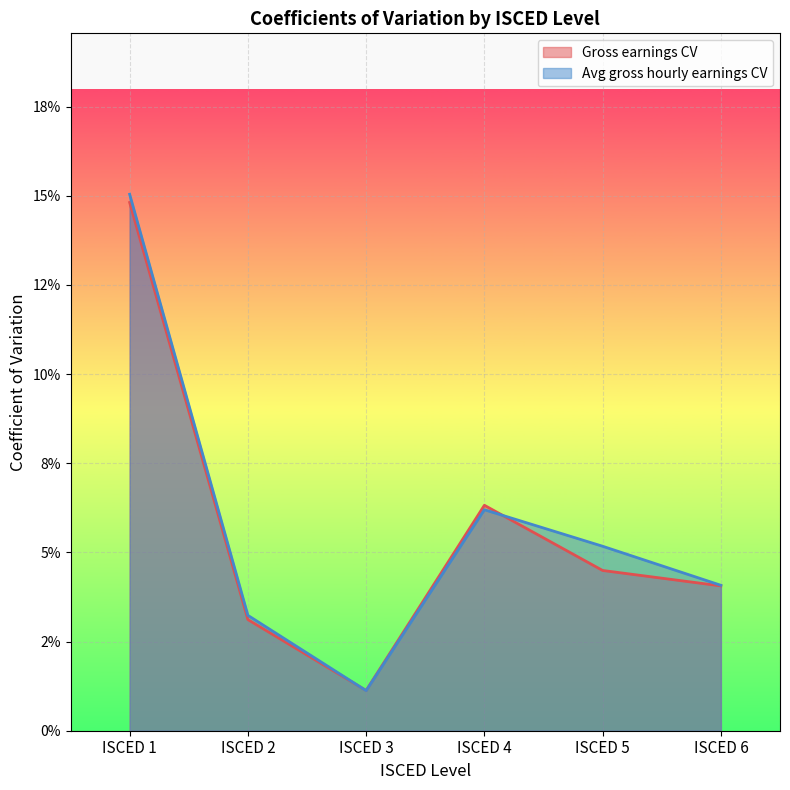

Reading right to left, list all the values displayed in this chart.

Gross earnings CV: 0.0	0.0	0.1	0.0	0.0	0.1
Avg gross hourly earnings CV: 0.0	0.1	0.1	0.0	0.0	0.2